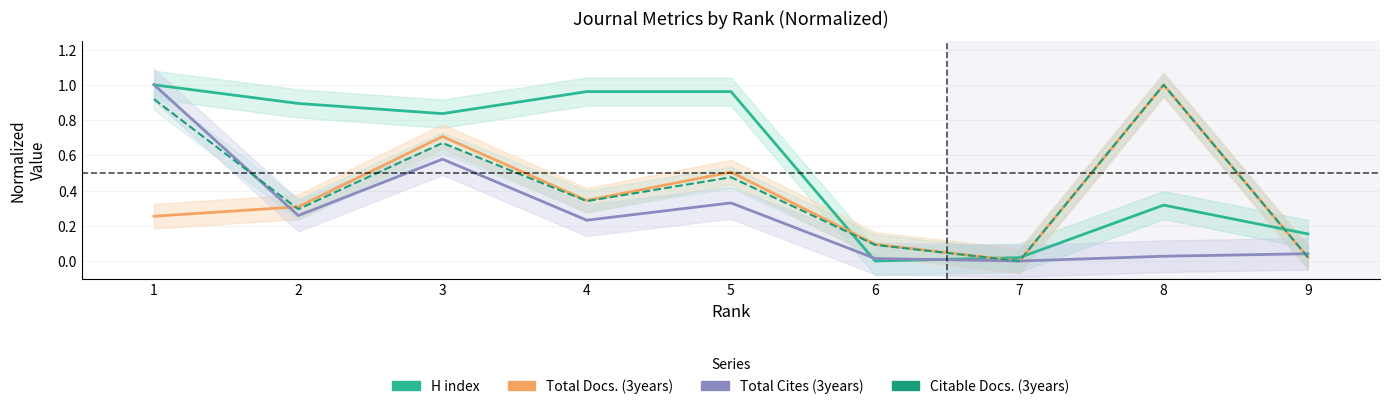

Which series has the widest spread of values?

H index